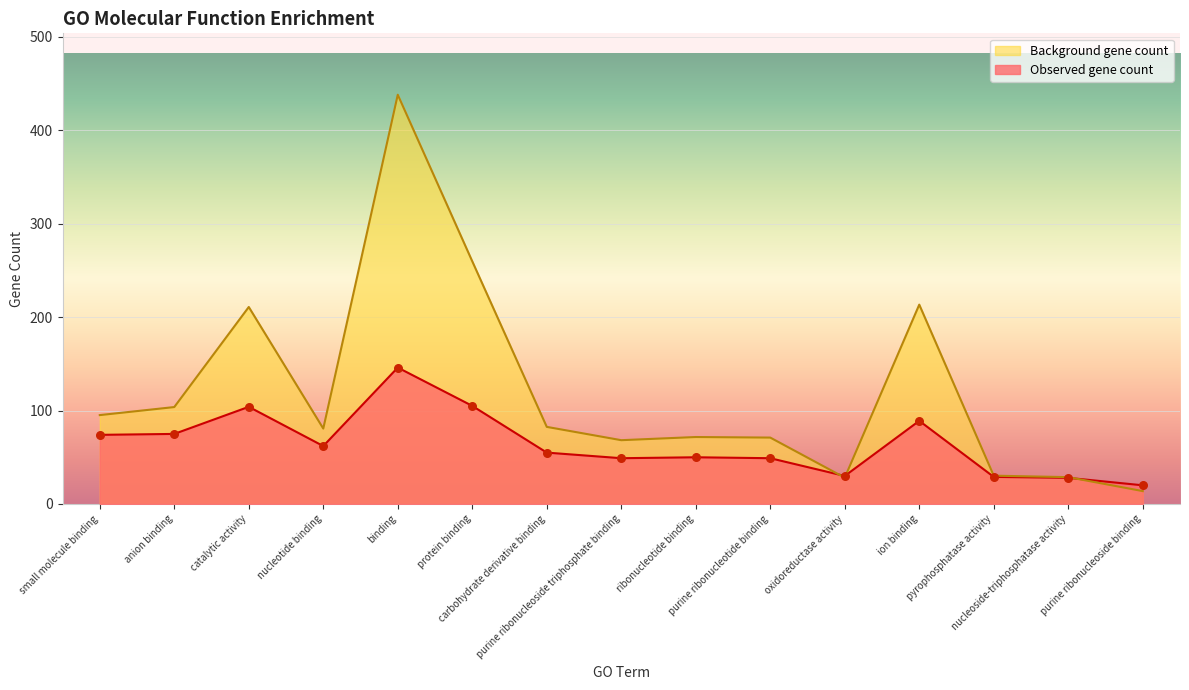

Is the value of Background gene count at small molecule binding greater than the value of Observed gene count at purine ribonucleoside binding?

Yes